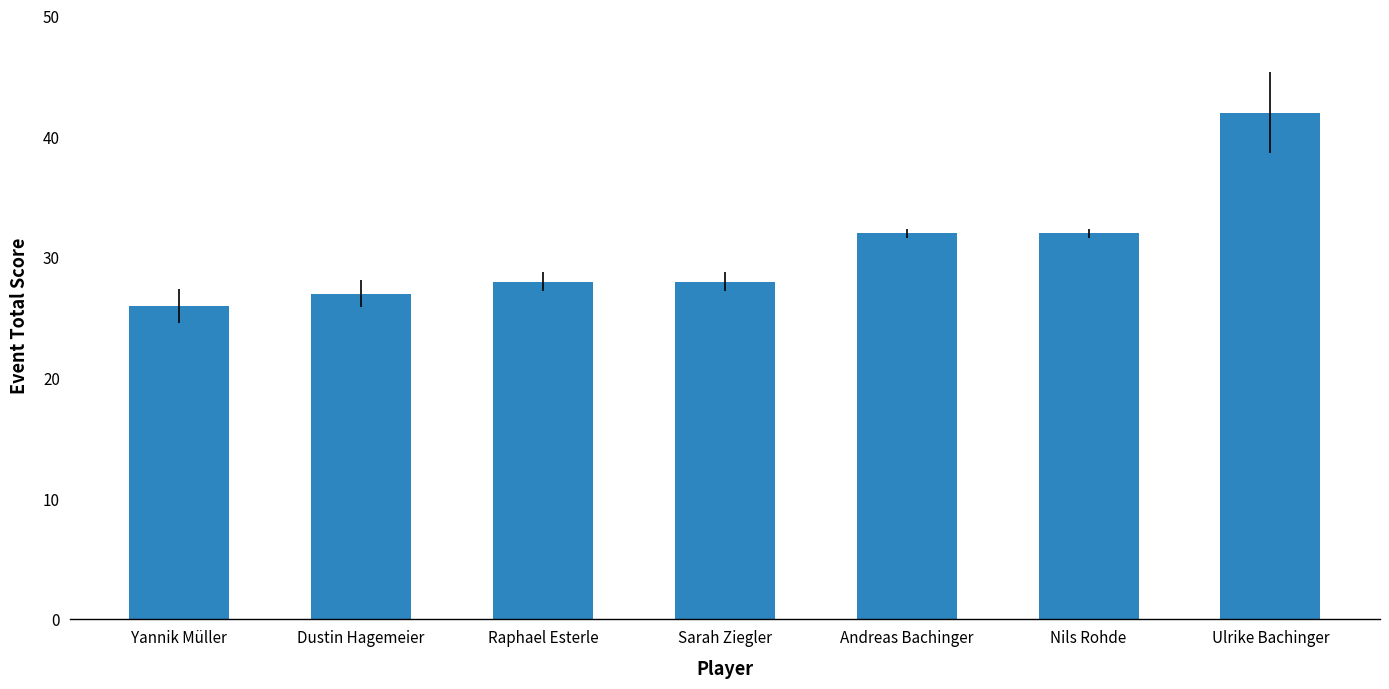

What is the value of the 4th bar from the left?

28